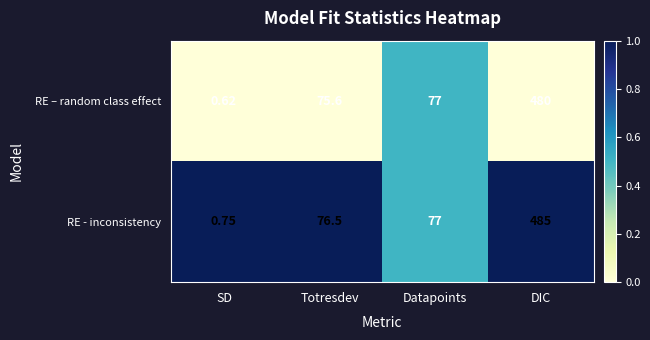

Where is RE – random class effect nearest to the value 240?

Datapoints